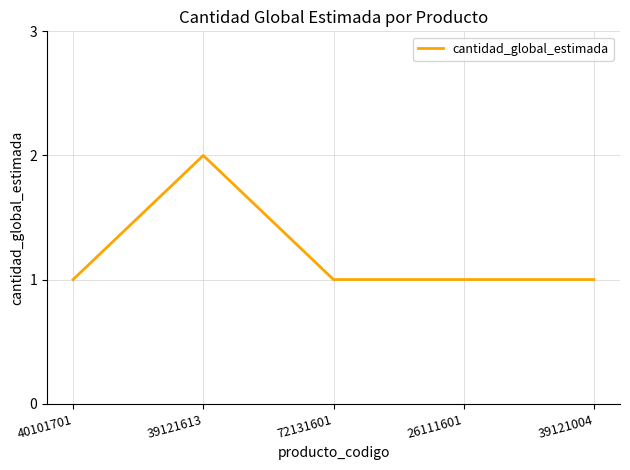

Which label corresponds to the largest value in the chart?

39121613